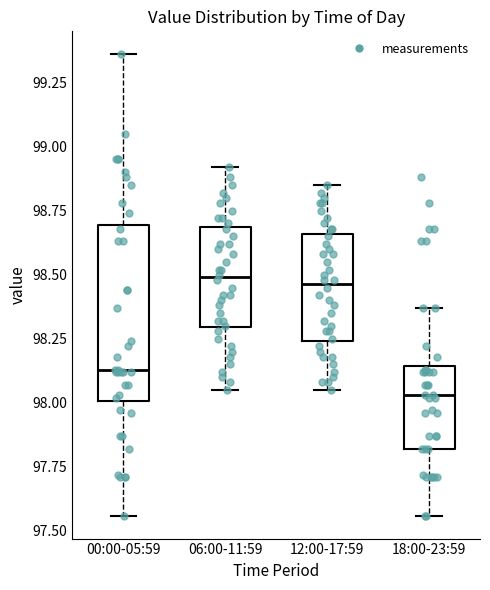

Which box's median line is the lowest?

18:00-23:59